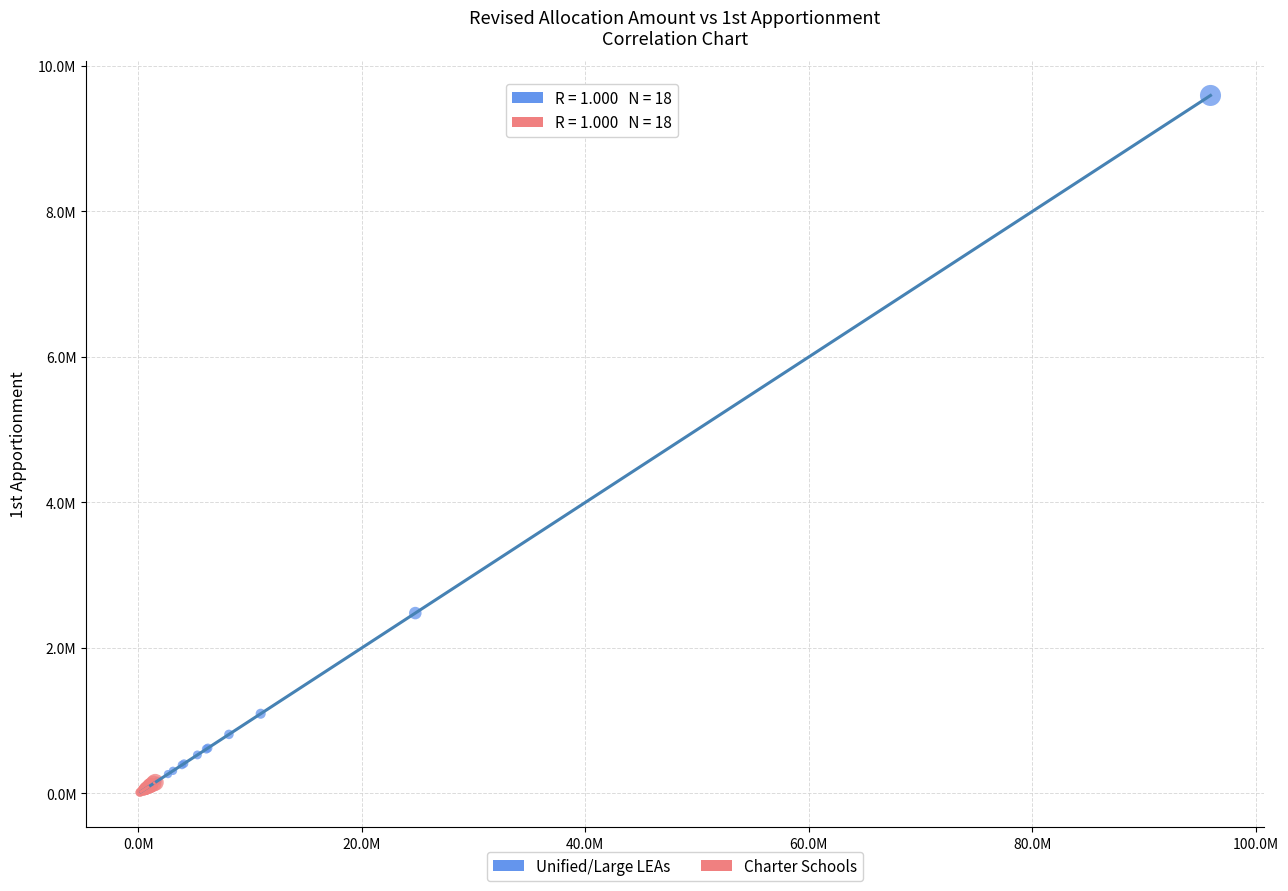

Which series reaches the maximum Y coordinate?

Unified/Large LEAs